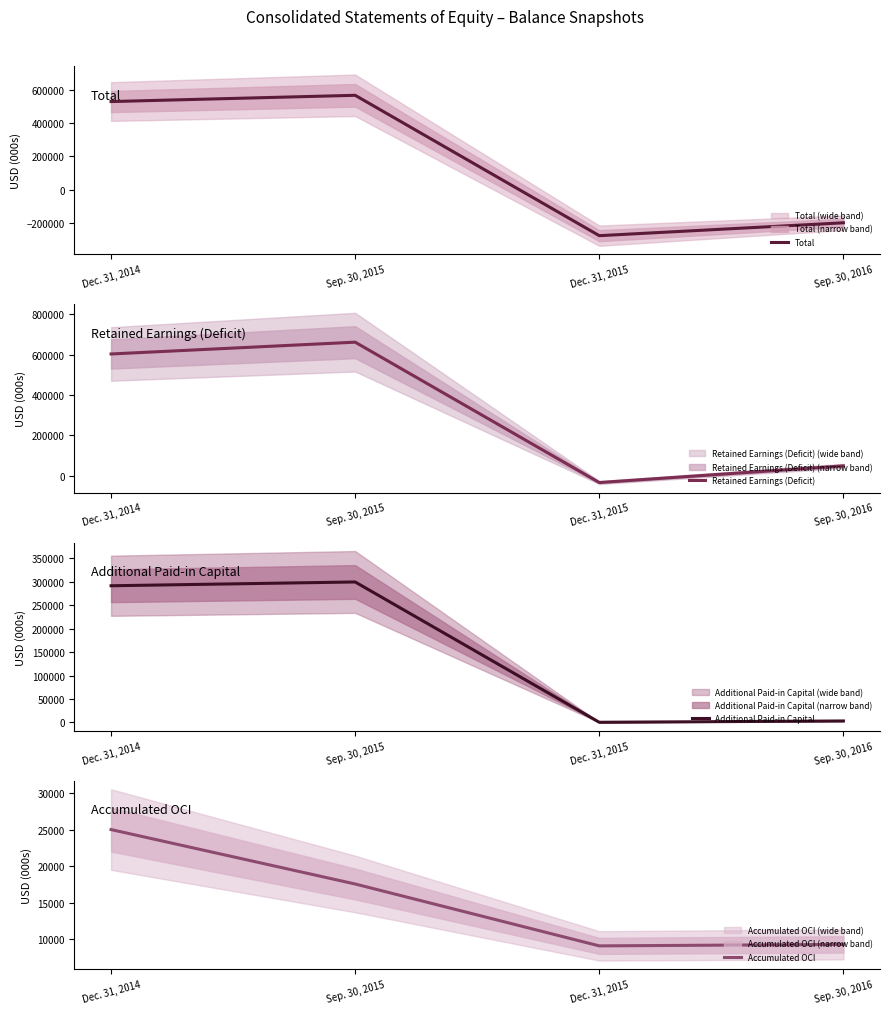

Is it true that Accumulated OCI equals 9317 at Sep. 30, 2016?

True